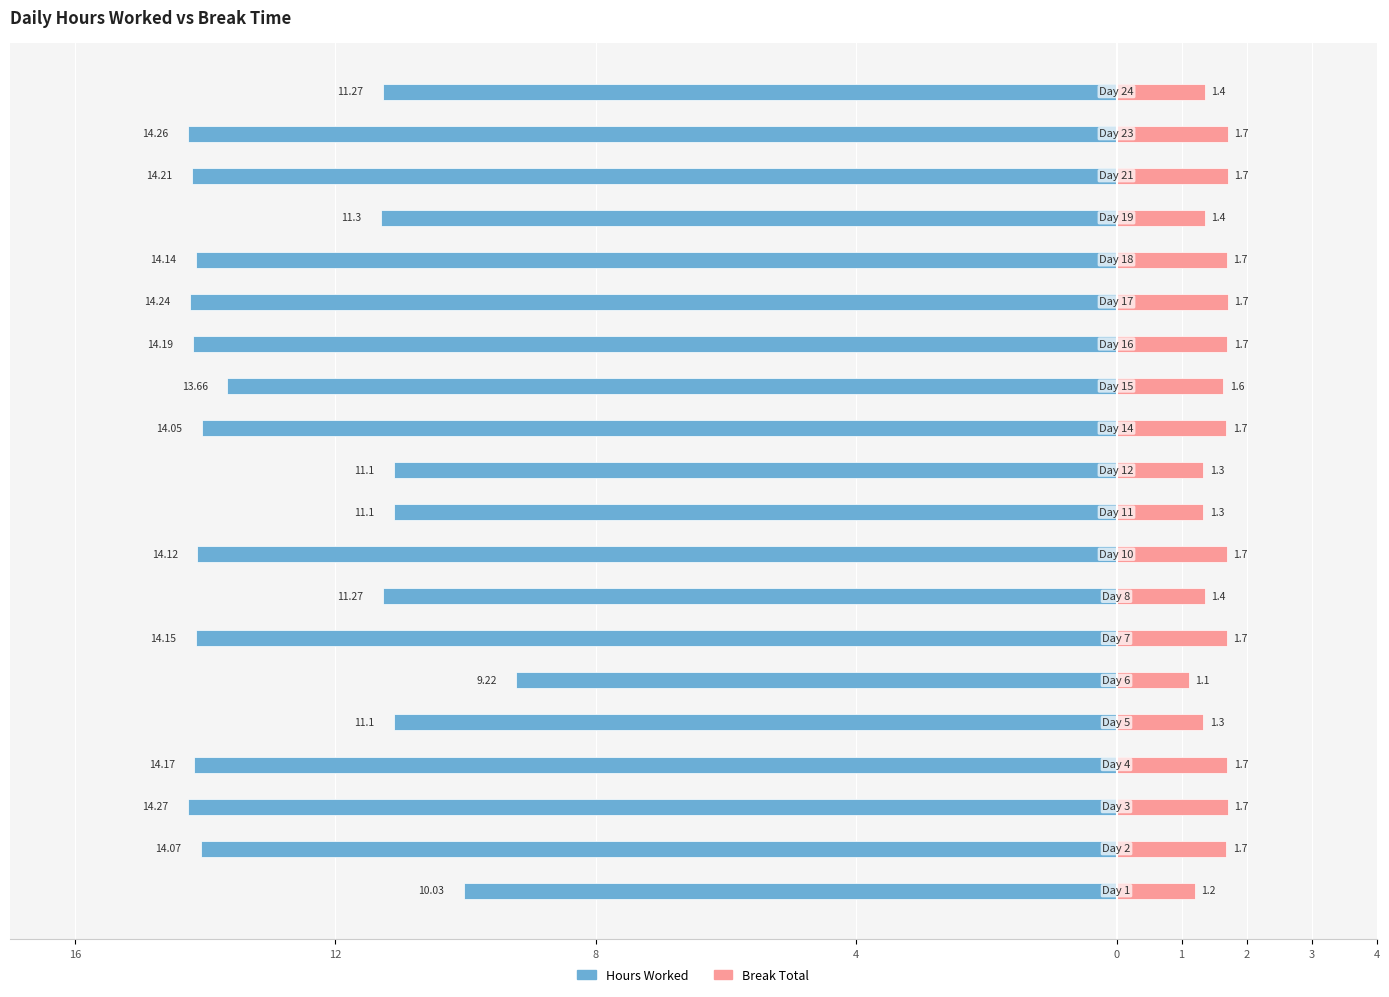

The value of Break Total (scaled) at 8 is 1.0. True or false?

False